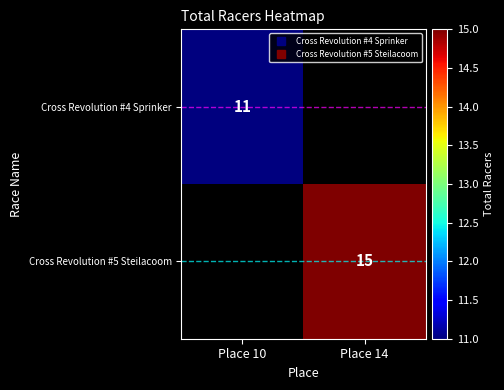

Between Place 10 and Place 14, which is larger?

Place 14